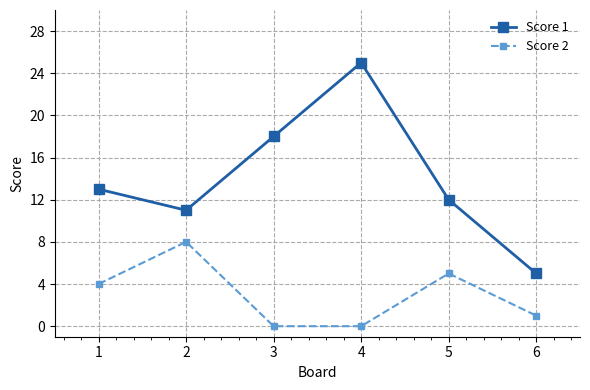

Is the value of Score 1 at 2 greater than the value of Score 2 at 3?

Yes